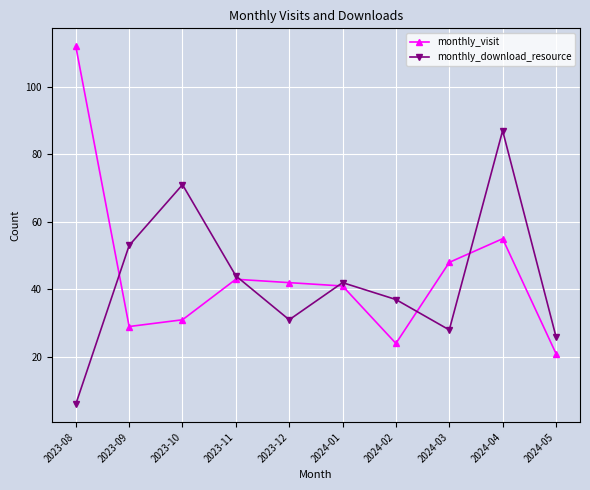

What is the label of the 4th point from the right?

2024-02